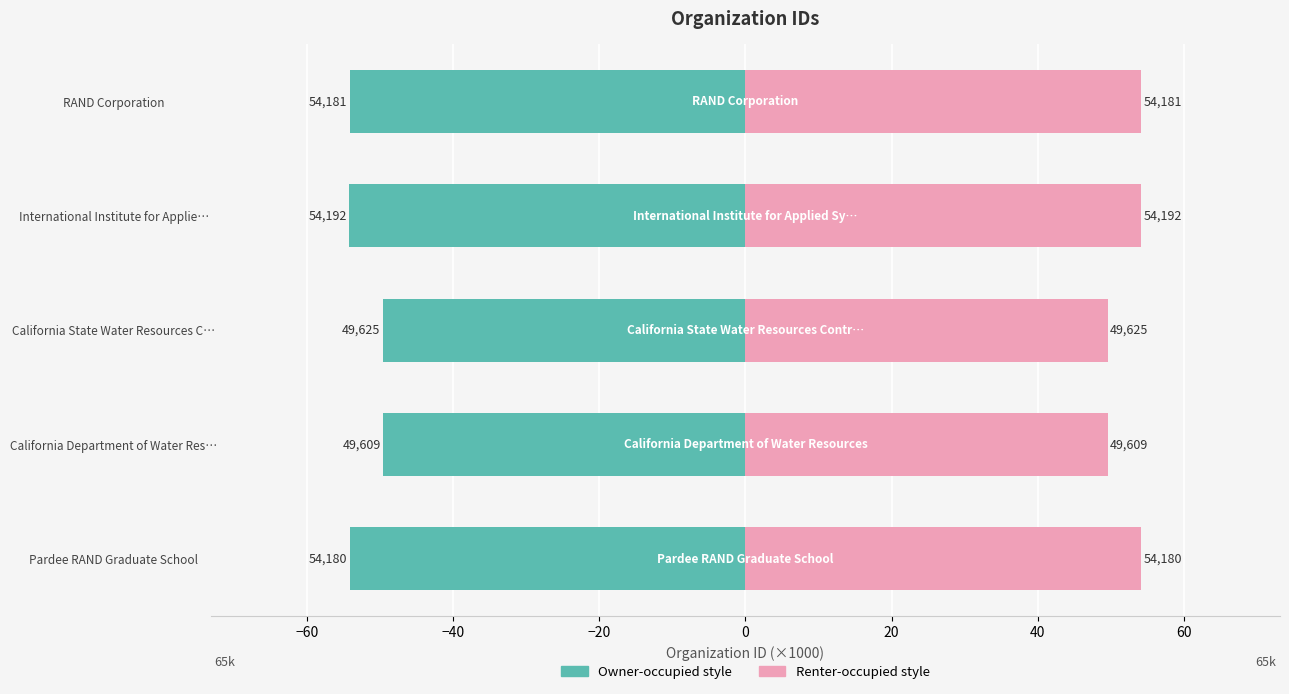

Reading right to left, extract all data points from this chart.

Organization ID (left): -54.2	-54.2	-49.6	-49.6	-54.2
Organization ID (right): 54.2	54.2	49.6	49.6	54.2